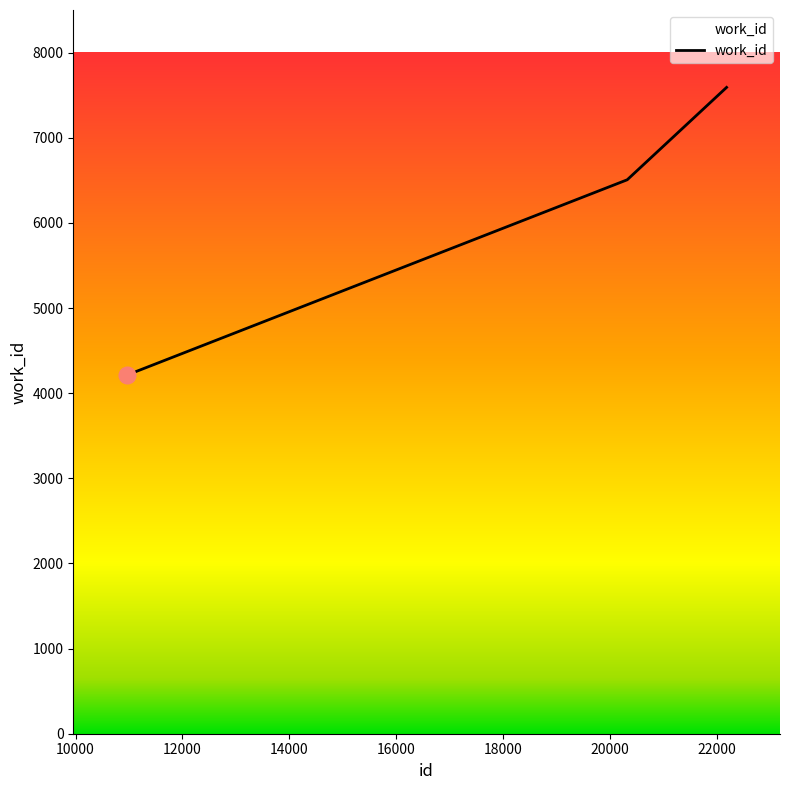

What is the difference between the maximum and minimum values?

3380